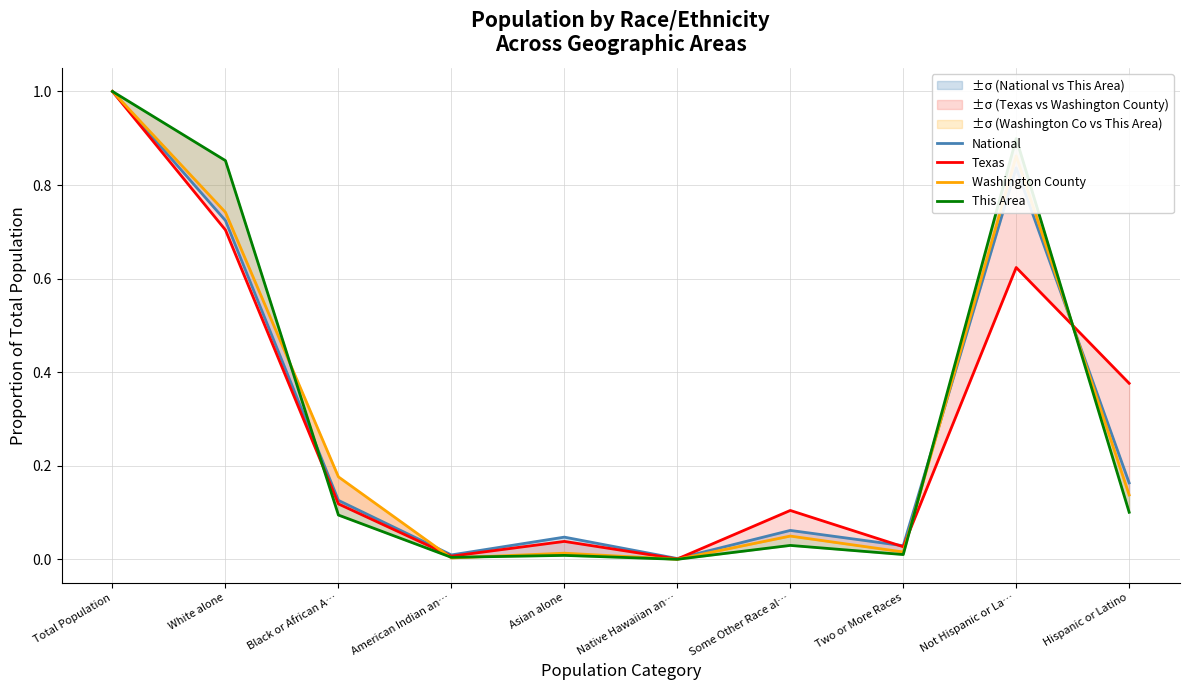

Reading right to left, list all the values displayed in this chart.

National: Hispanic or Latino=0.2	Not Hispanic or La…=0.8	Two or More Races=0.0	Some Other Race al…=0.1	Native Hawaiian an…=0.0	Asian alone=0.0	American Indian an…=0.0	Black or African A…=0.1	White alone=0.7	Total Population=1.0
Texas: Hispanic or Latino=0.4	Not Hispanic or La…=0.6	Two or More Races=0.0	Some Other Race al…=0.1	Native Hawaiian an…=0.0	Asian alone=0.0	American Indian an…=0.0	Black or African A…=0.1	White alone=0.7	Total Population=1.0
Washington County: Hispanic or Latino=0.1	Not Hispanic or La…=0.9	Two or More Races=0.0	Some Other Race al…=0.0	Native Hawaiian an…=0.0	Asian alone=0.0	American Indian an…=0.0	Black or African A…=0.2	White alone=0.7	Total Population=1.0
This Area: Hispanic or Latino=0.1	Not Hispanic or La…=0.9	Two or More Races=0.0	Some Other Race al…=0.0	Native Hawaiian an…=0.0	Asian alone=0.0	American Indian an…=0.0	Black or African A…=0.1	White alone=0.9	Total Population=1.0